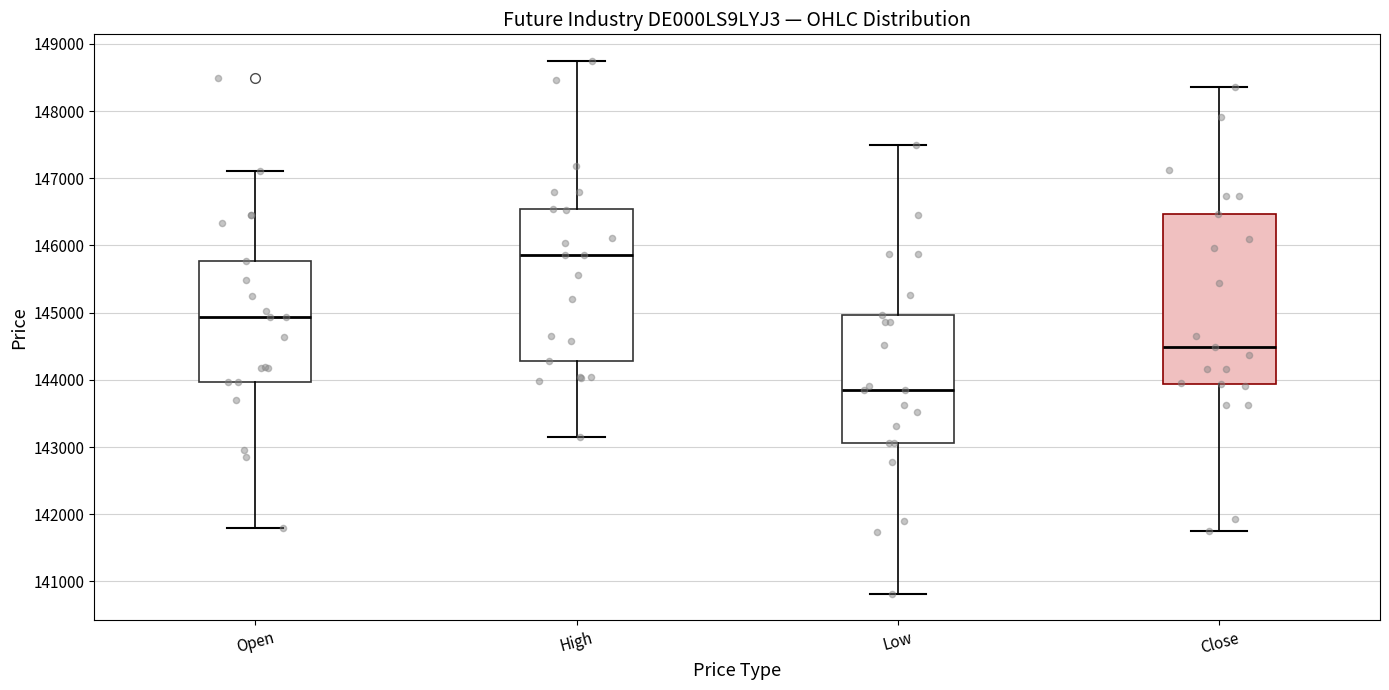

Reading left to right, read every box against the y-axis: the position of its median line, the range the box covers, and the ends of its whiskers. The values are not printed on the chart, so give them approximately, as read against the axis.

Open: median 144900, box 144000 to 145800, whiskers 141800 to 147100
High: median 145900, box 144300 to 146500, whiskers 143200 to 148700
Low: median 143800, box 143100 to 145000, whiskers 140800 to 147500
Close: median 144500, box 143900 to 146500, whiskers 141700 to 148400